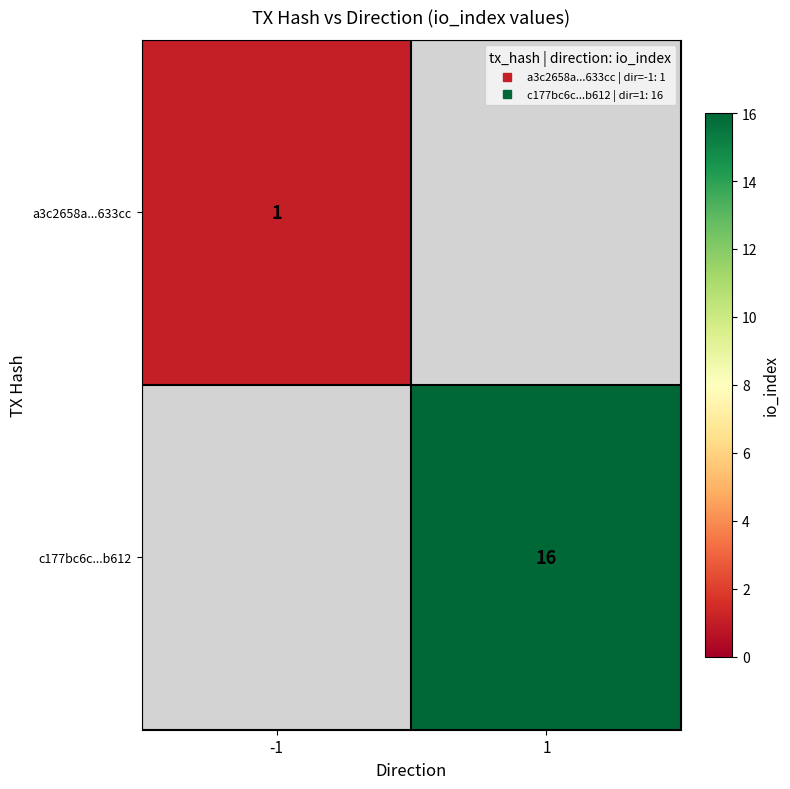

Which category has the lowest value across all series?

-1